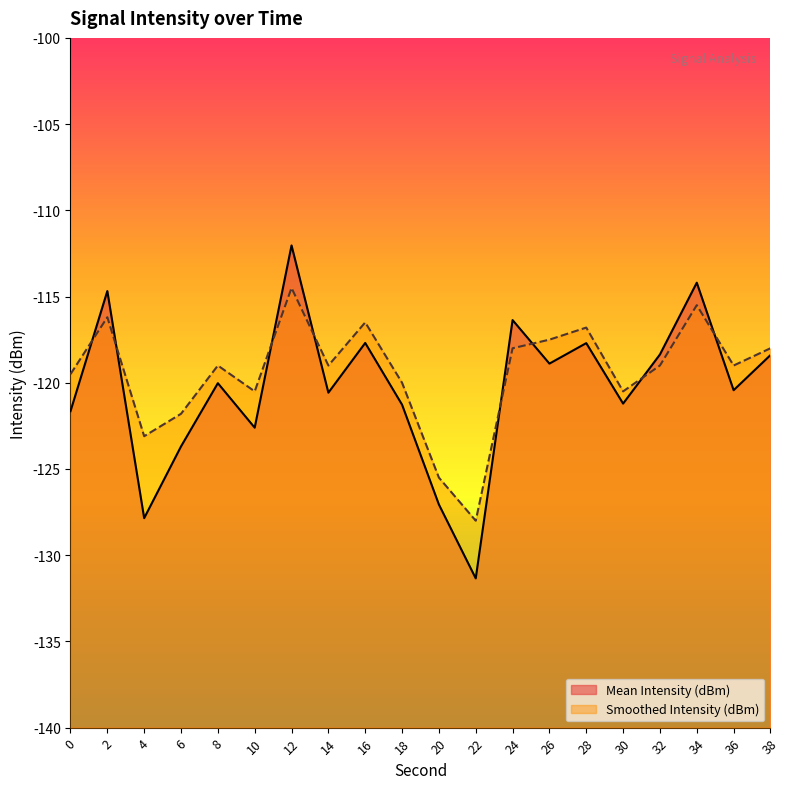

Between 20 and 30, which is larger?

30